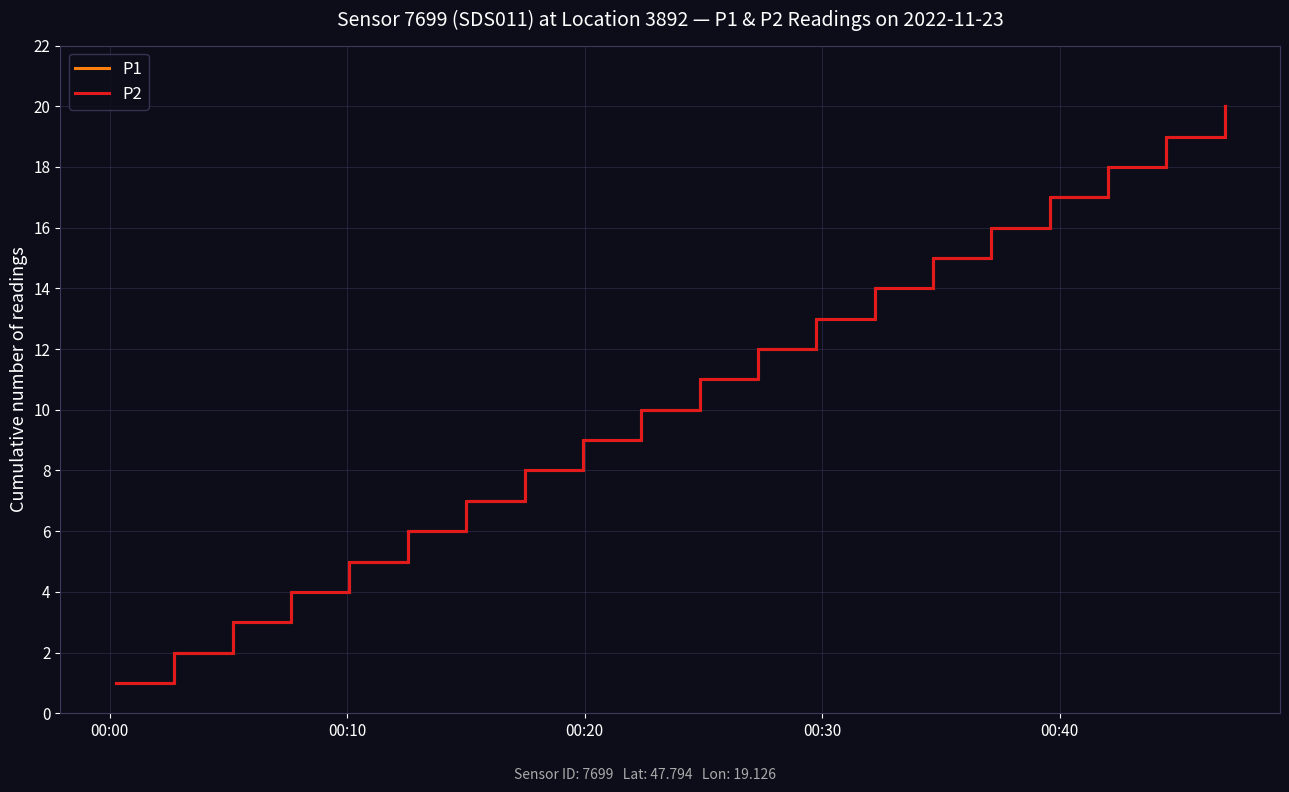

Does the chart display data point markers on the line(s)?

No